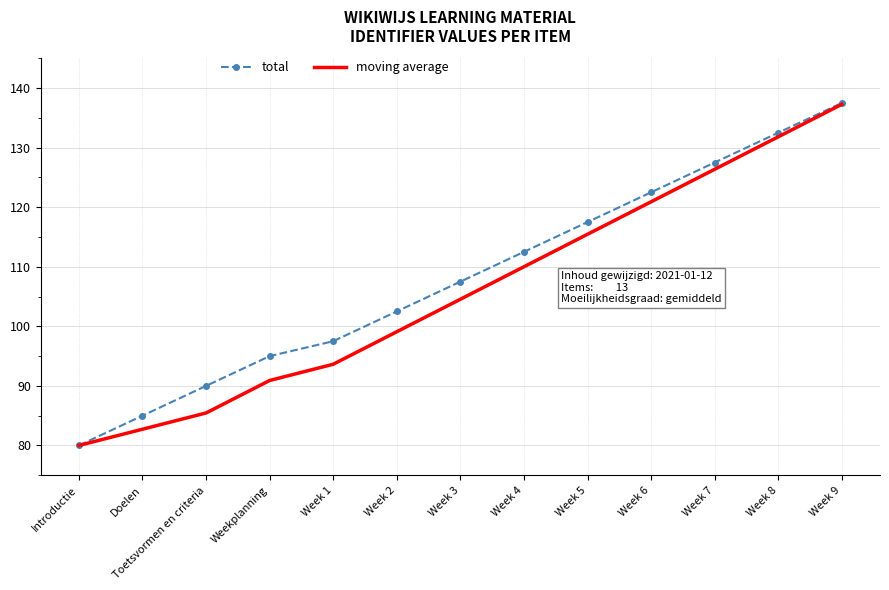

What is the total value across all series at Doelen?

167.7